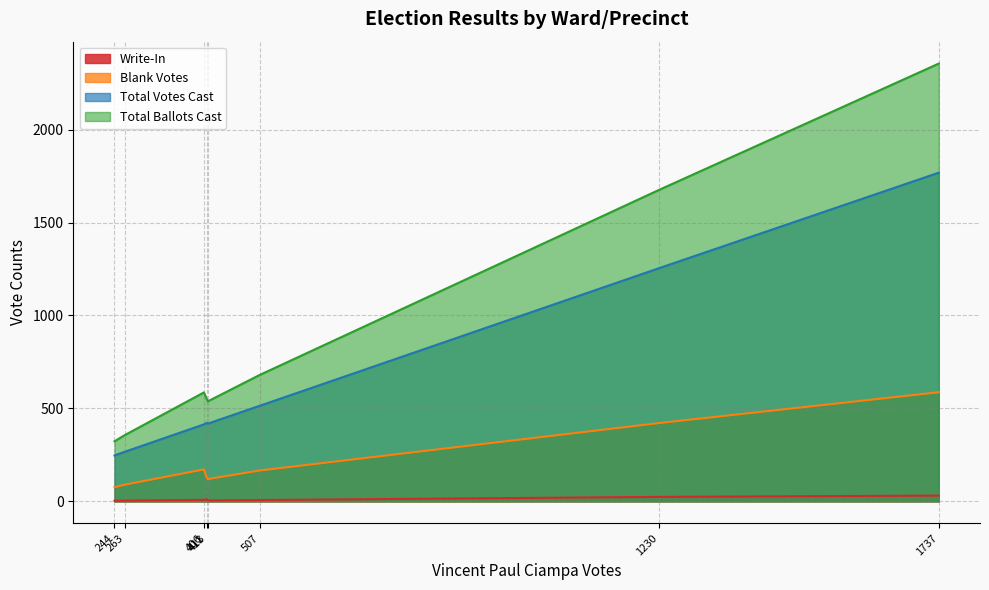

What are all the series names shown in the legend?

Write-In, Blank Votes, Total Votes Cast, Total Ballots Cast